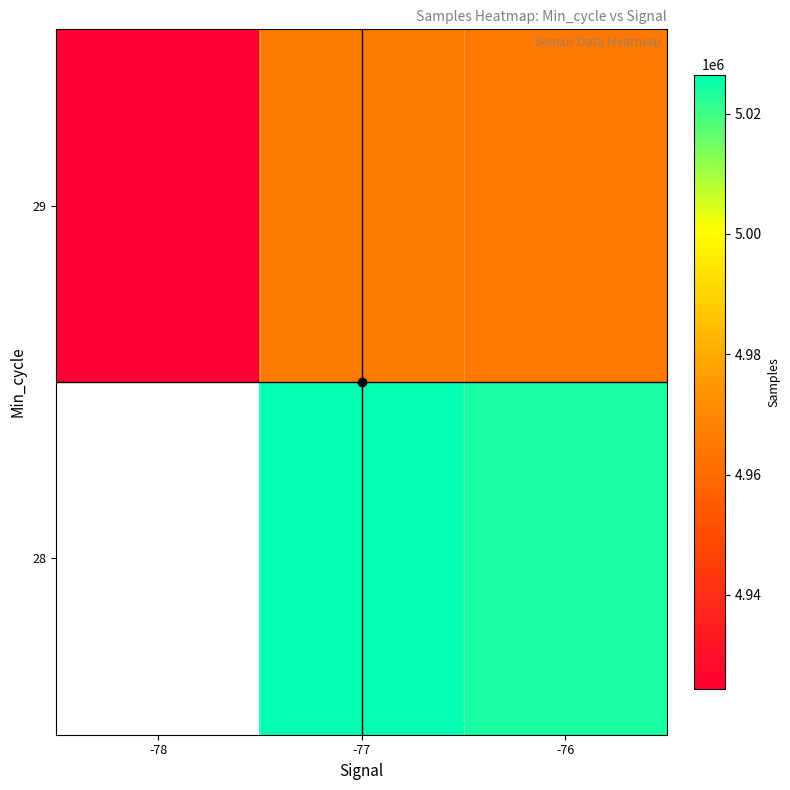

Count the number of categories in the chart.

3